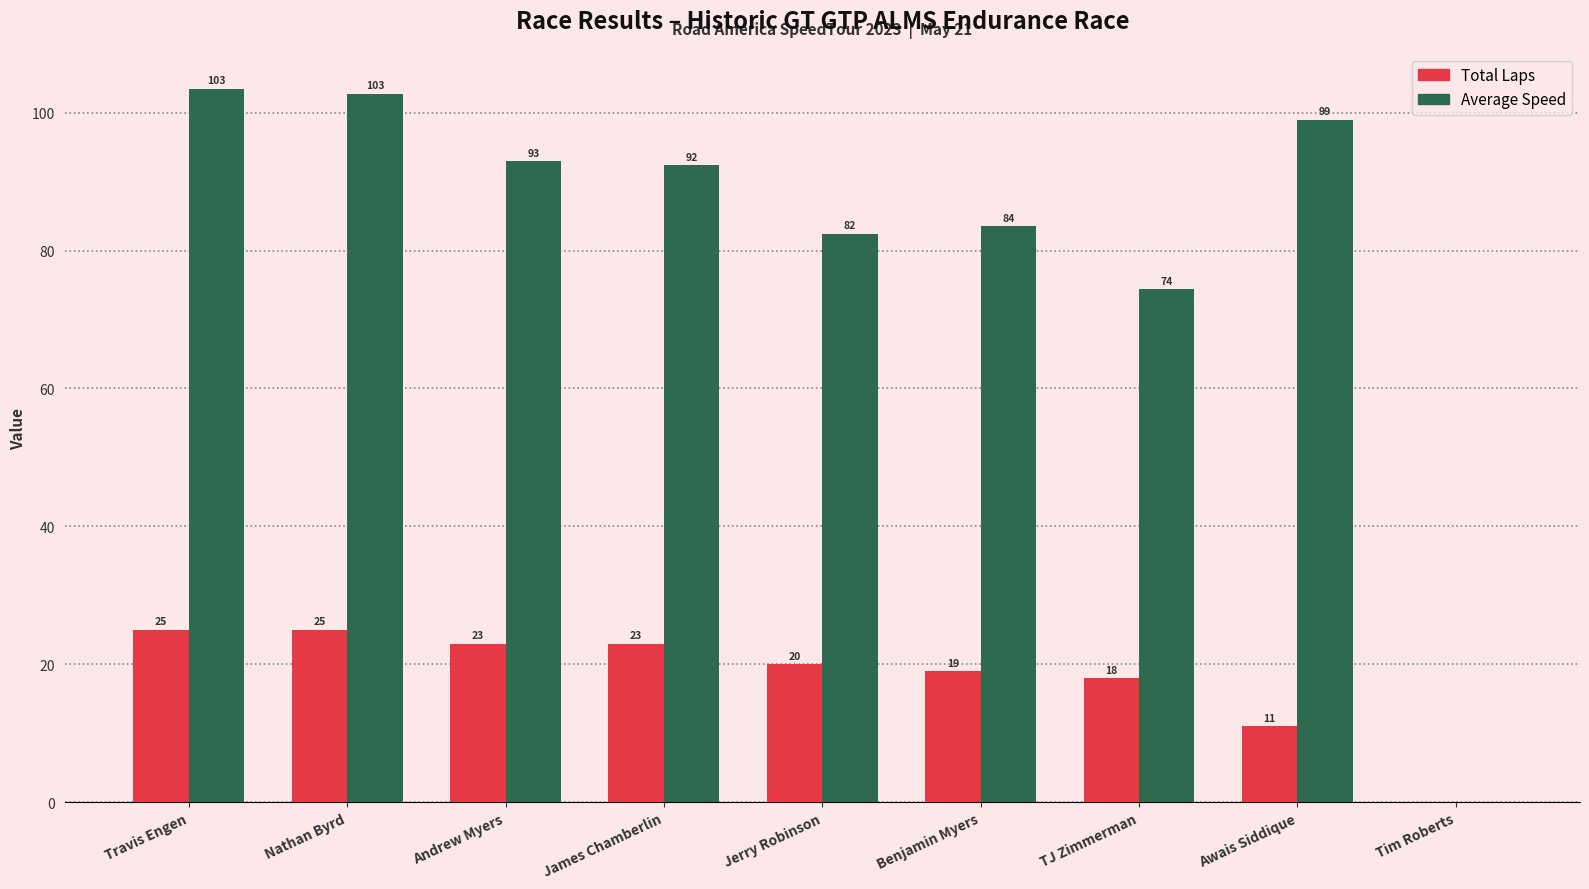

Which series has the largest total across all categories?

Average Speed